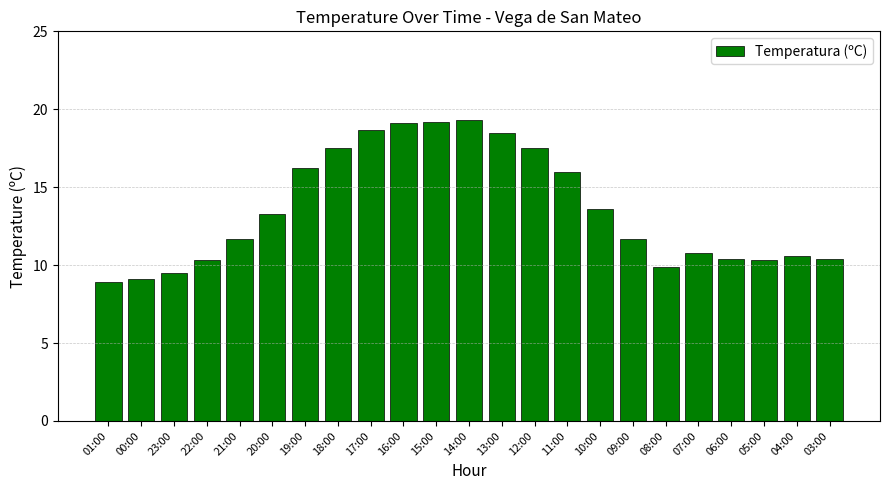

The chart shows a value of 11.1 at 13:00. True or false?

False